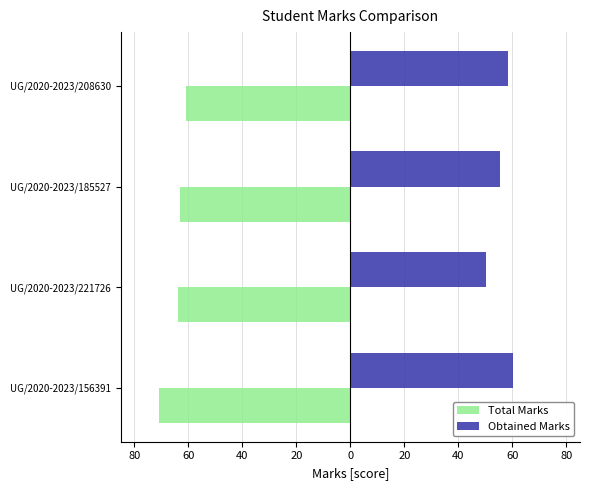

What are all the series names shown in the legend?

Total Marks, Obtained Marks